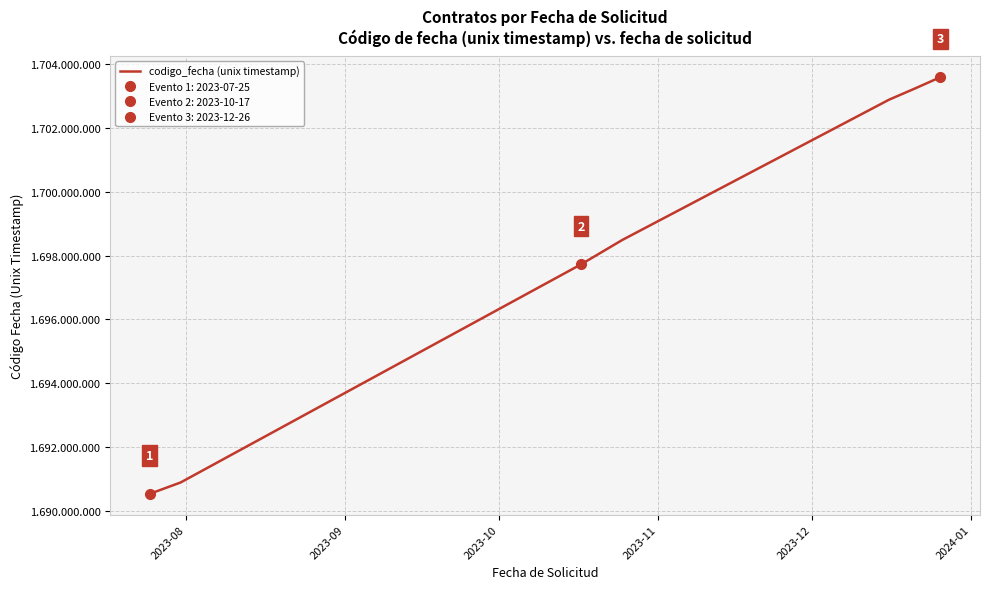

How many lines are shown in the chart?

1